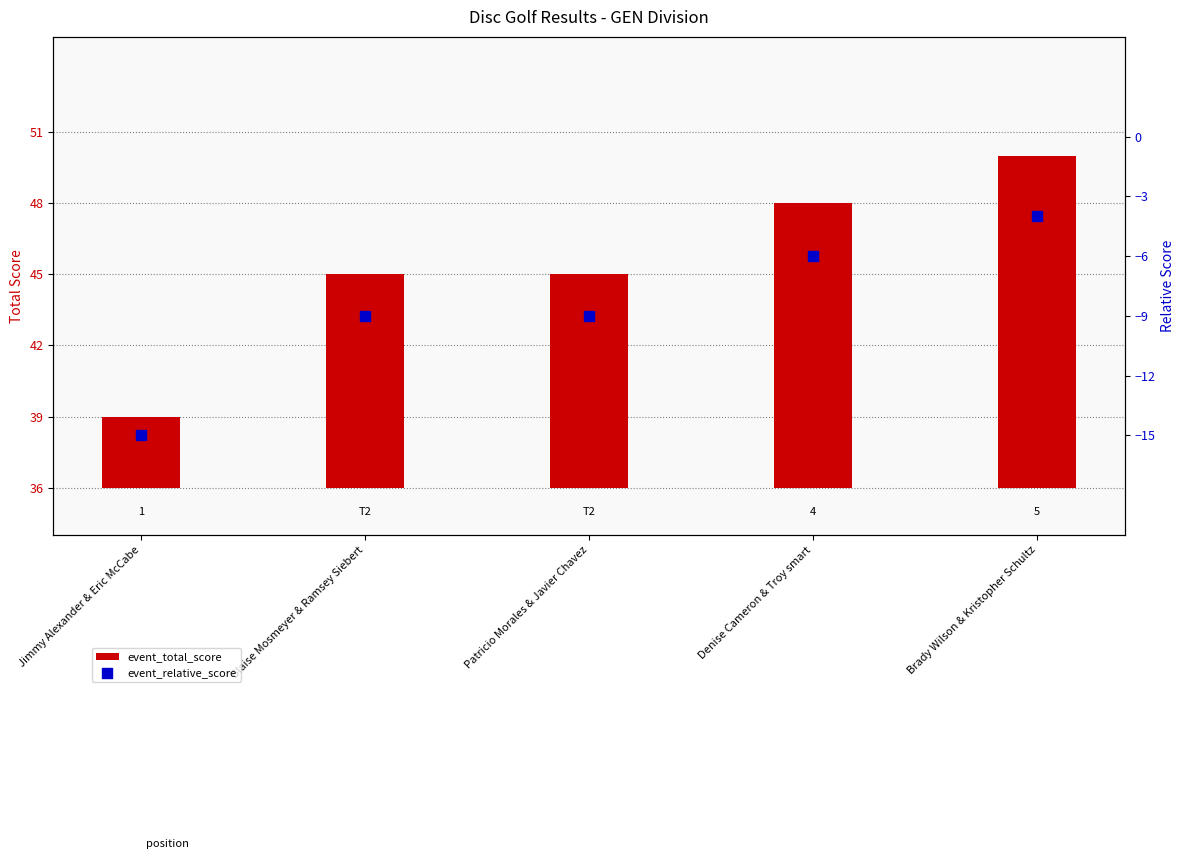

Which series has the largest total across all categories?

event_total_score